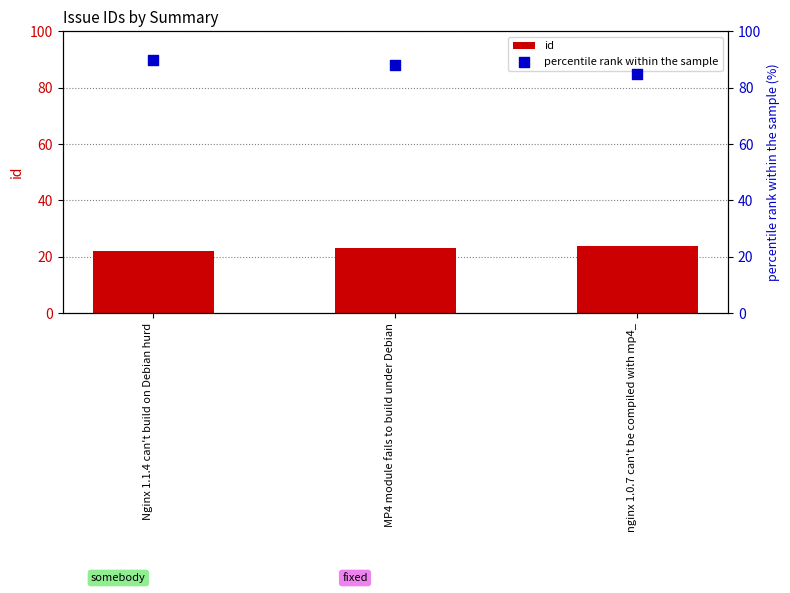

Which series has the largest Y range (max minus min)?

percentile rank within the sample